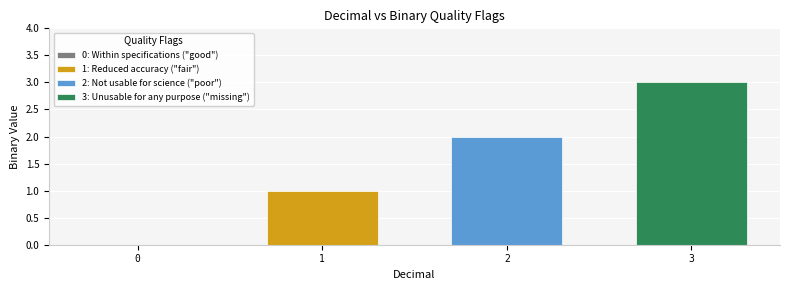

Does the chart contain any negative values?

No